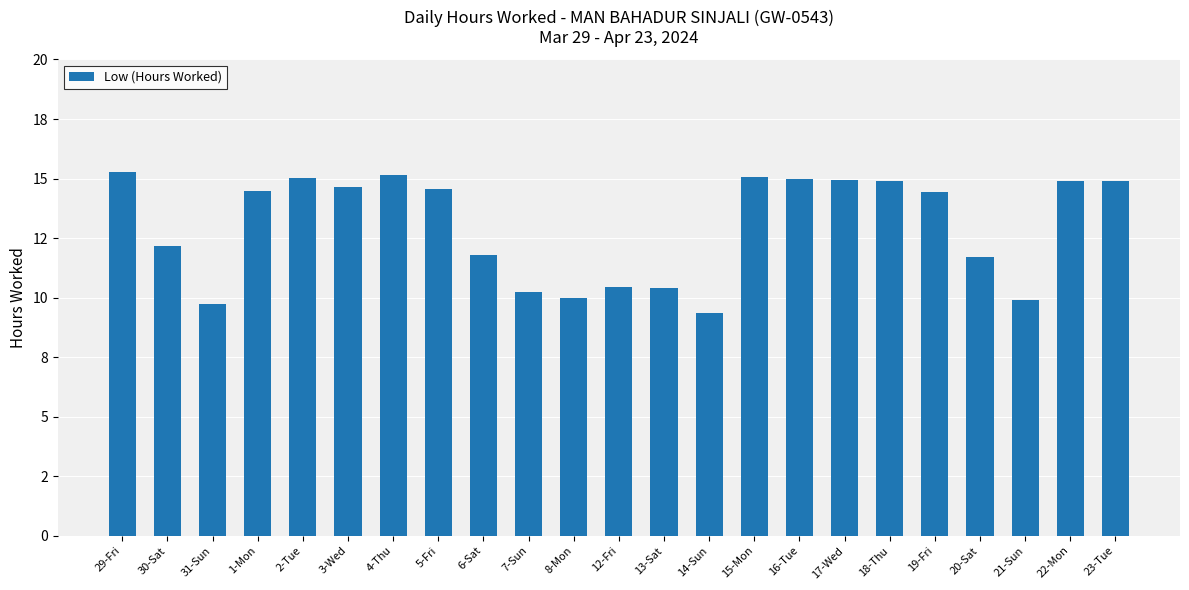

Which label corresponds to the largest value in the chart?

29-Fri